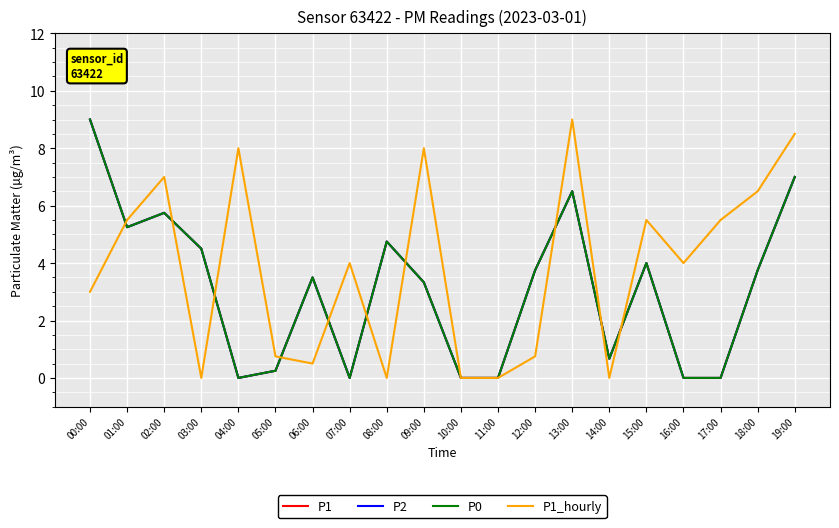

The P1_hourly series shows 8.0 at 09:00. True or false?

True